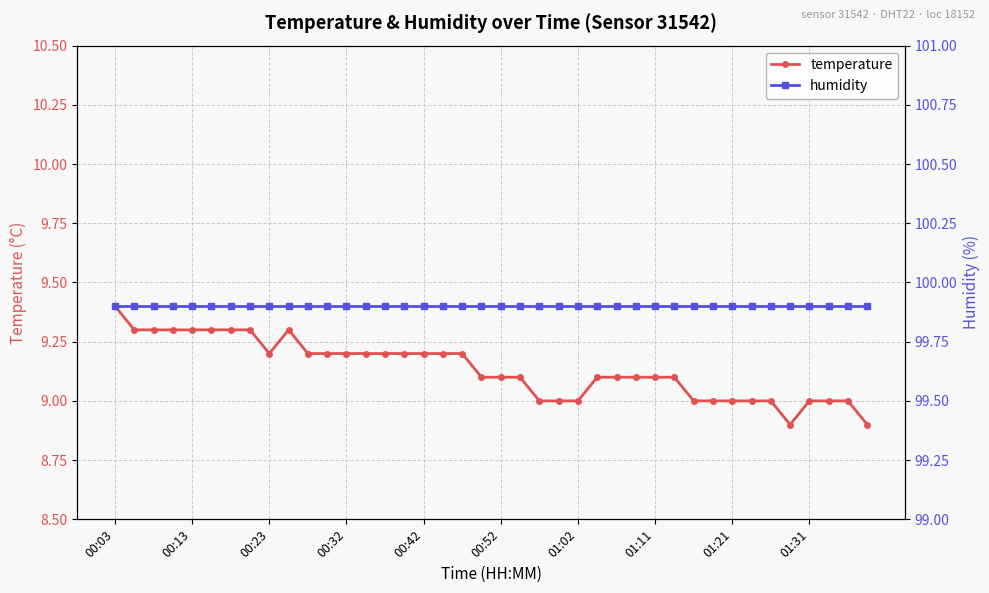

What is the highest value of the temperature series?

9.4